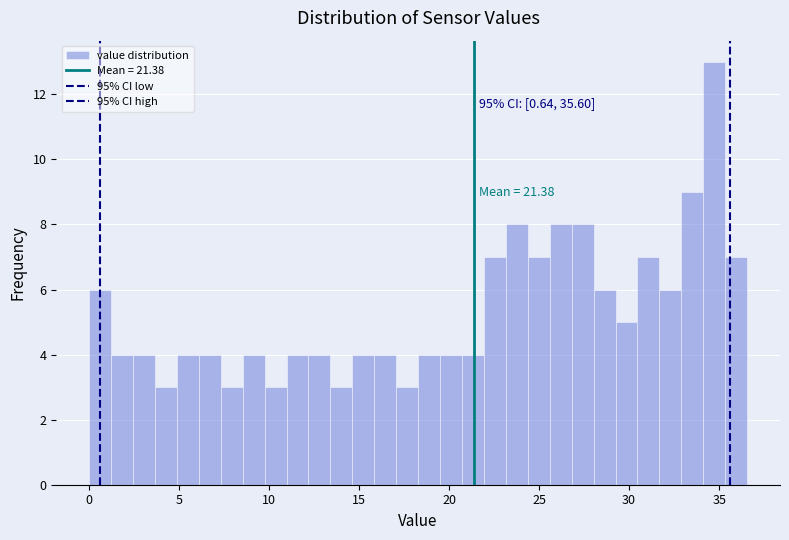

Read against the x-axis, roughly where is the centre of the tallest bar?

34.5